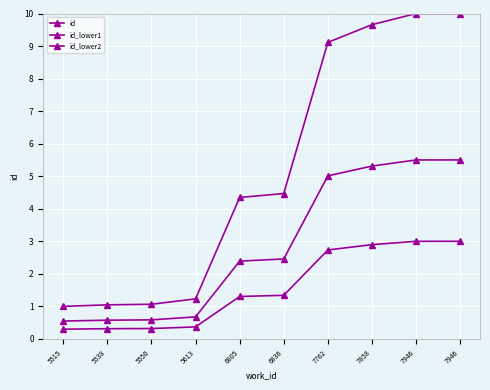

Count the number of categories in the chart.

10